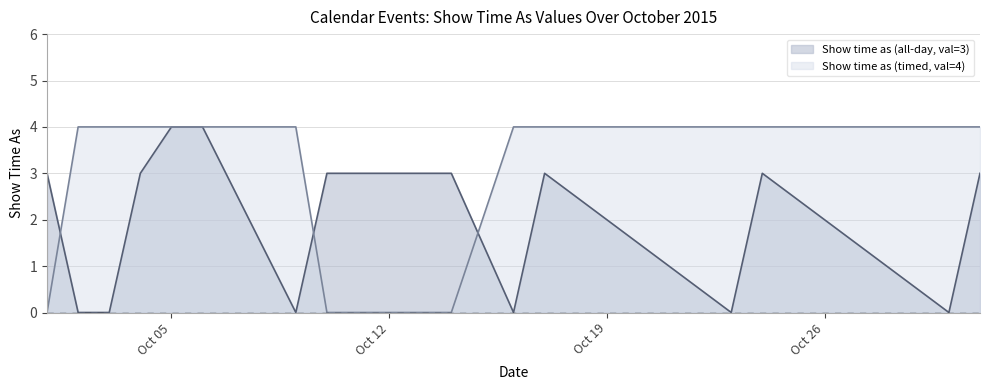

How many lines are shown in the chart?

2